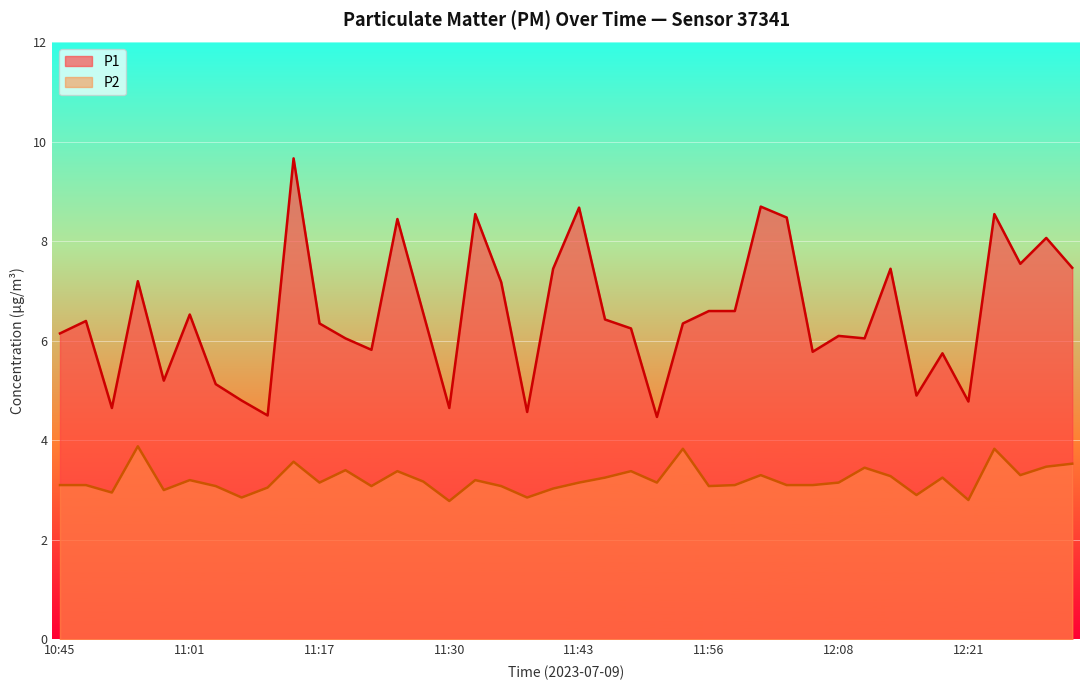

True or false: P2 and P1 cross at least once.

False